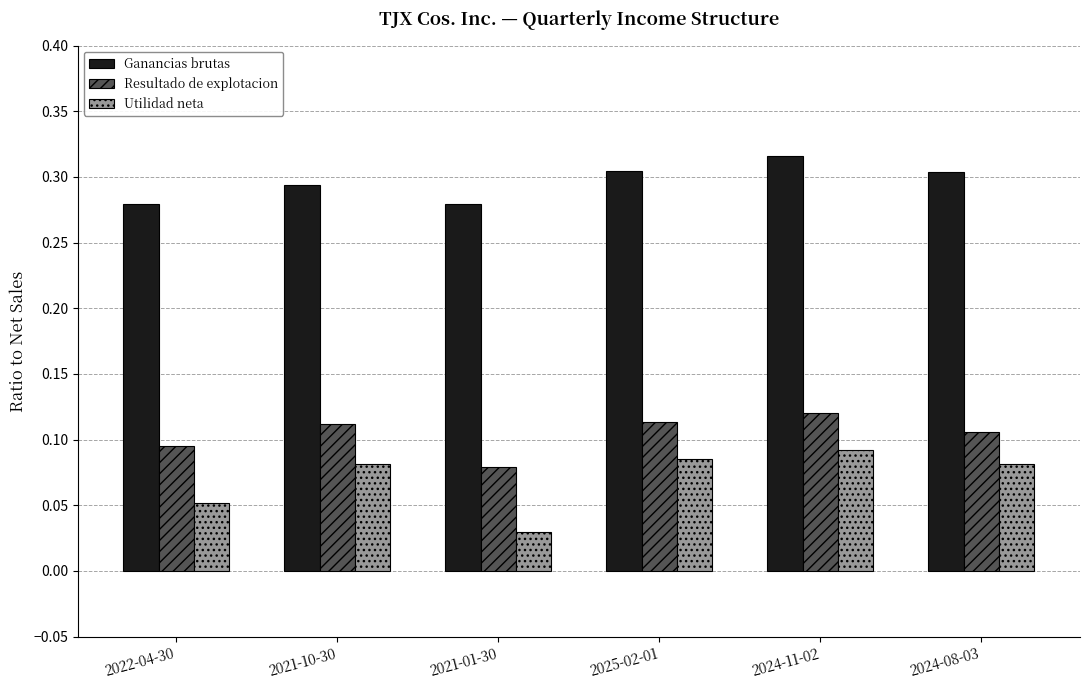

List the series in order of their overall mean, highest first.

Ganancias brutas, Resultado de explotacion, Utilidad neta